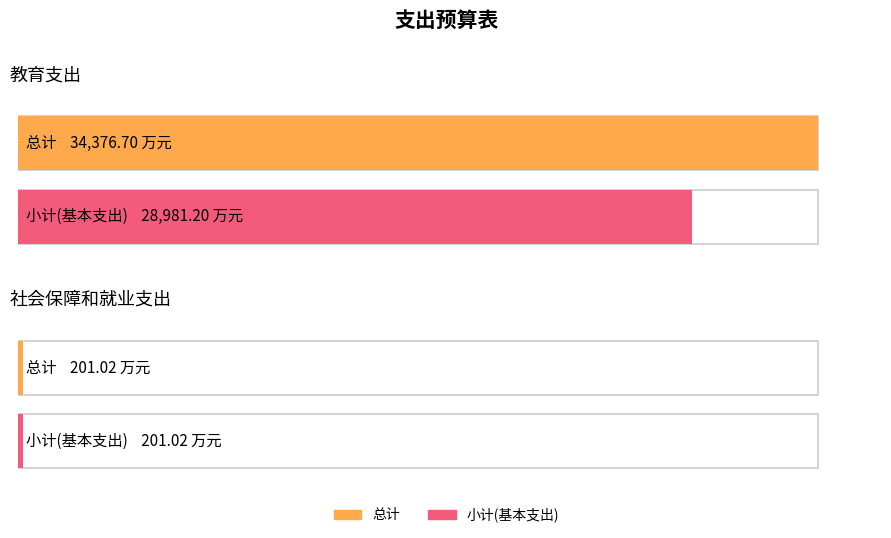

True or false: 小计(基本支出) has a value of 278.5 at 社会保障和就业支出.

False